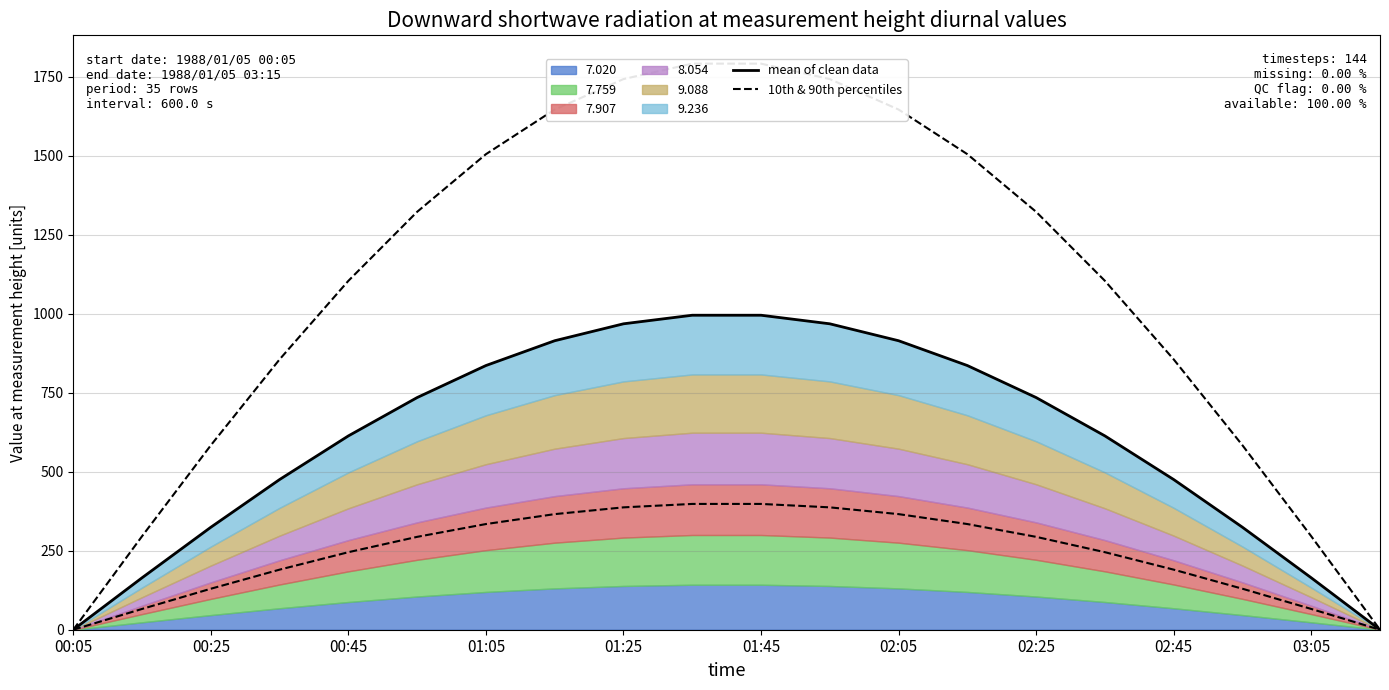

The value of mean of clean data at 01:45 is 1332.1. True or false?

False